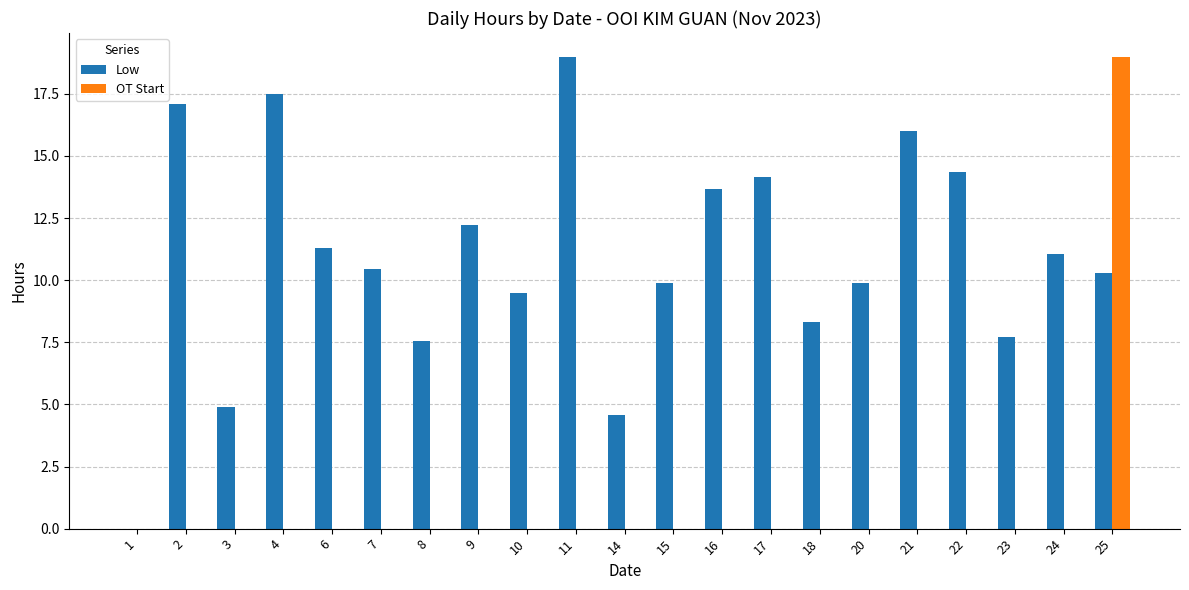

Is the value of Low at 11 greater than the value of OT Start at 9?

Yes